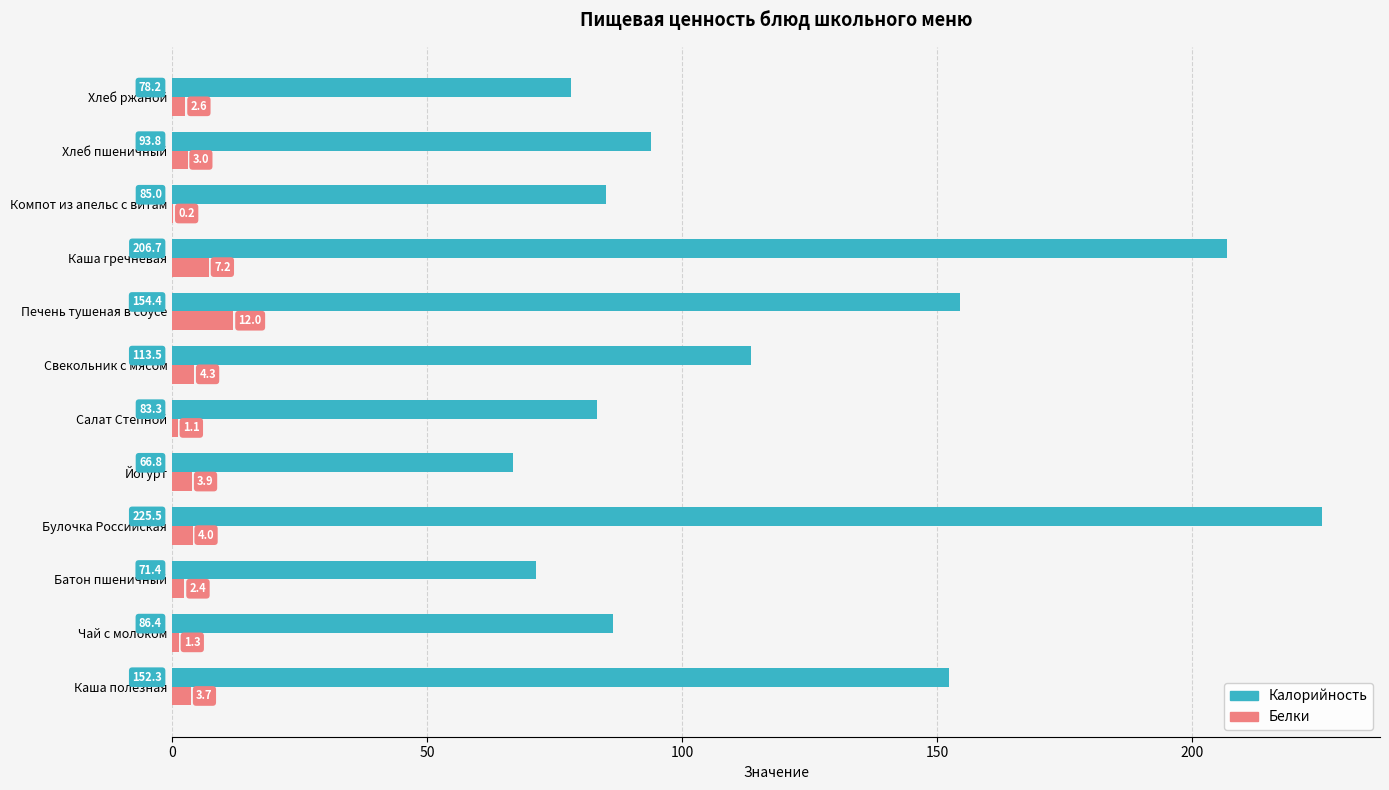

Which series changed the most between Каша полезная and Свекольник с мясом?

Калорийность